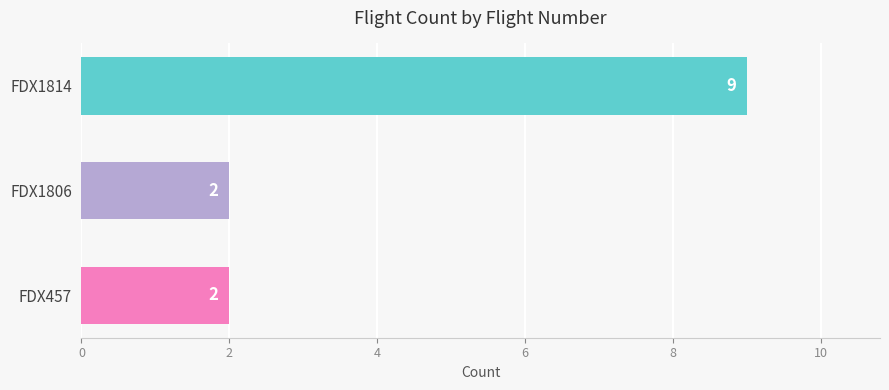

What is the greatest value displayed?

9